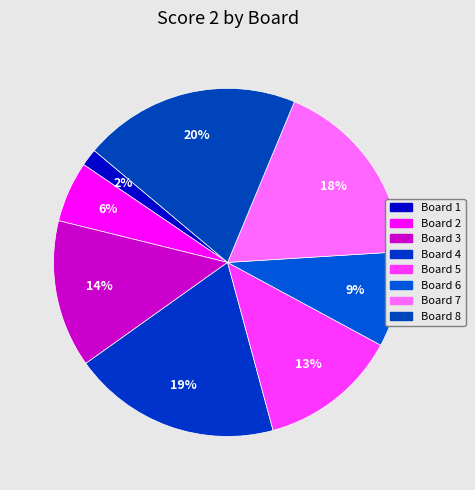

What percentage do Board 2 and Board 3 together represent?

19.4%